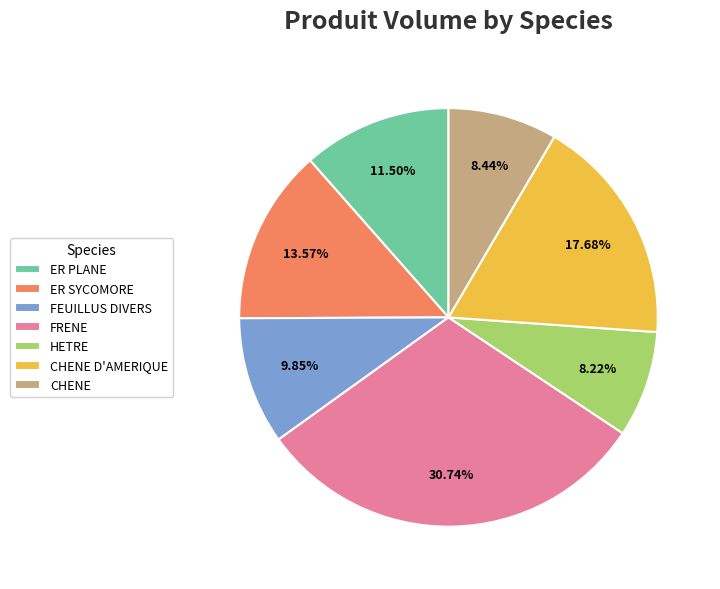

Is there a majority slice in this chart?

No